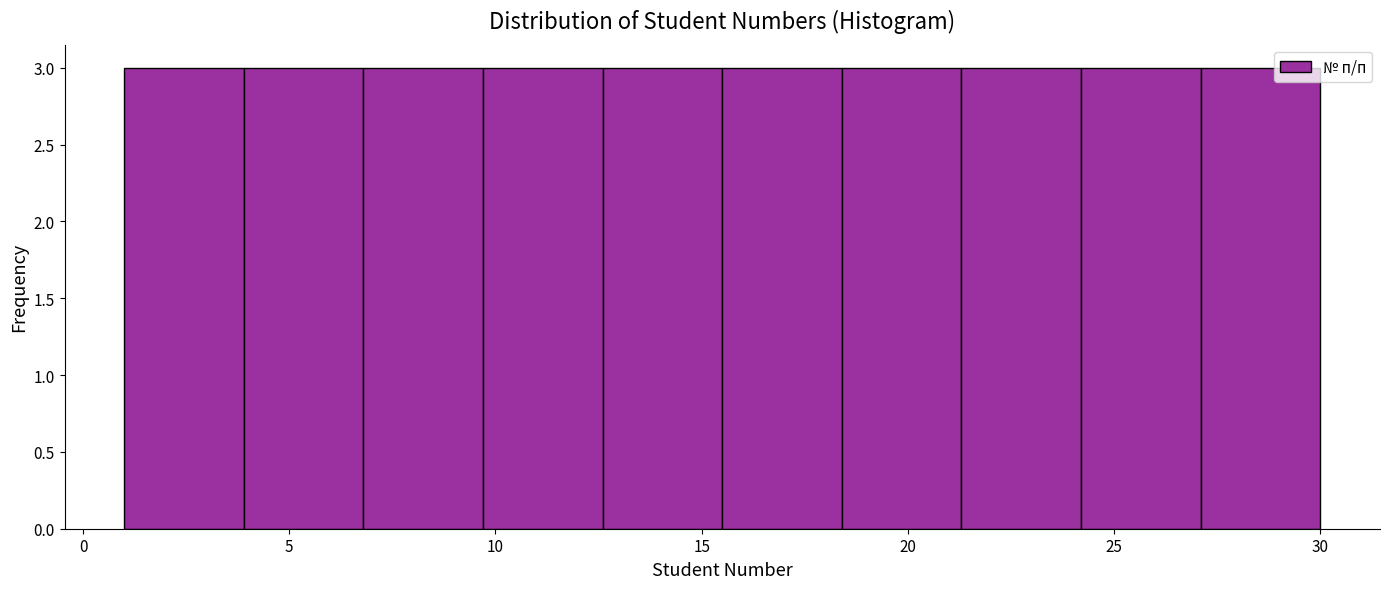

Reading left to right, list every bar in this chart as the range it spans on the x-axis followed by its height. Neither the bar edges nor the heights are printed on the chart, so give them approximately, as read against the axes.

1.0 to 3.9: 3
3.9 to 6.8: 3
6.8 to 9.7: 3
9.7 to 12.6: 3
12.6 to 15.5: 3
15.5 to 18.4: 3
18.4 to 21.3: 3
21.3 to 24.2: 3
24.2 to 27.1: 3
27.1 to 30.0: 3